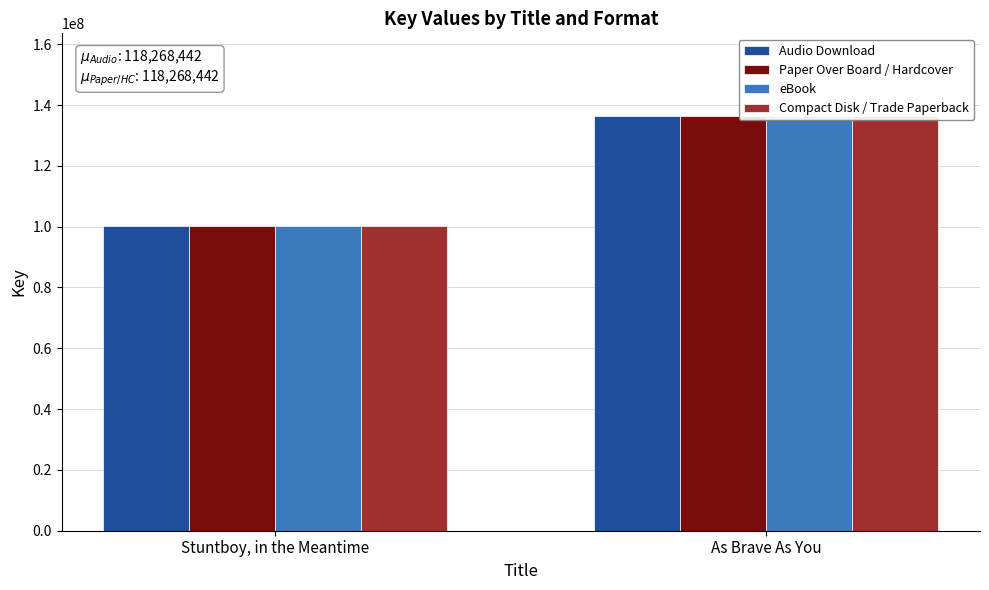

How many bars are there in each group?

4